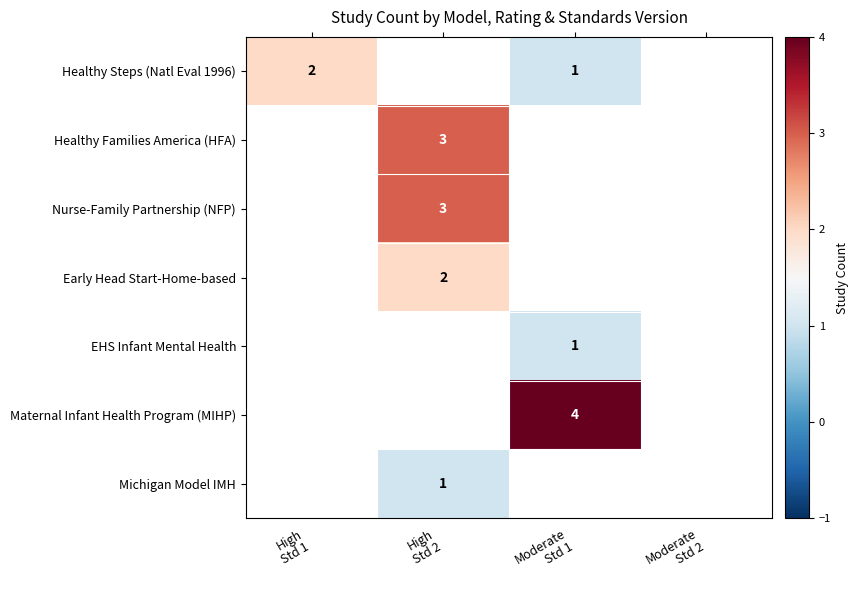

Which category has the lowest value across all series?

Moderate
Std 1